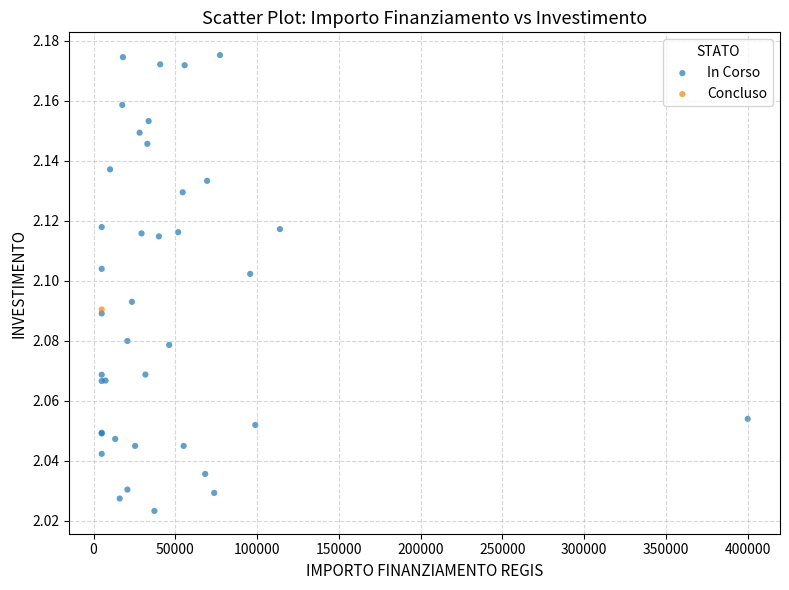

What are all the series names shown in the legend?

In Corso, Concluso